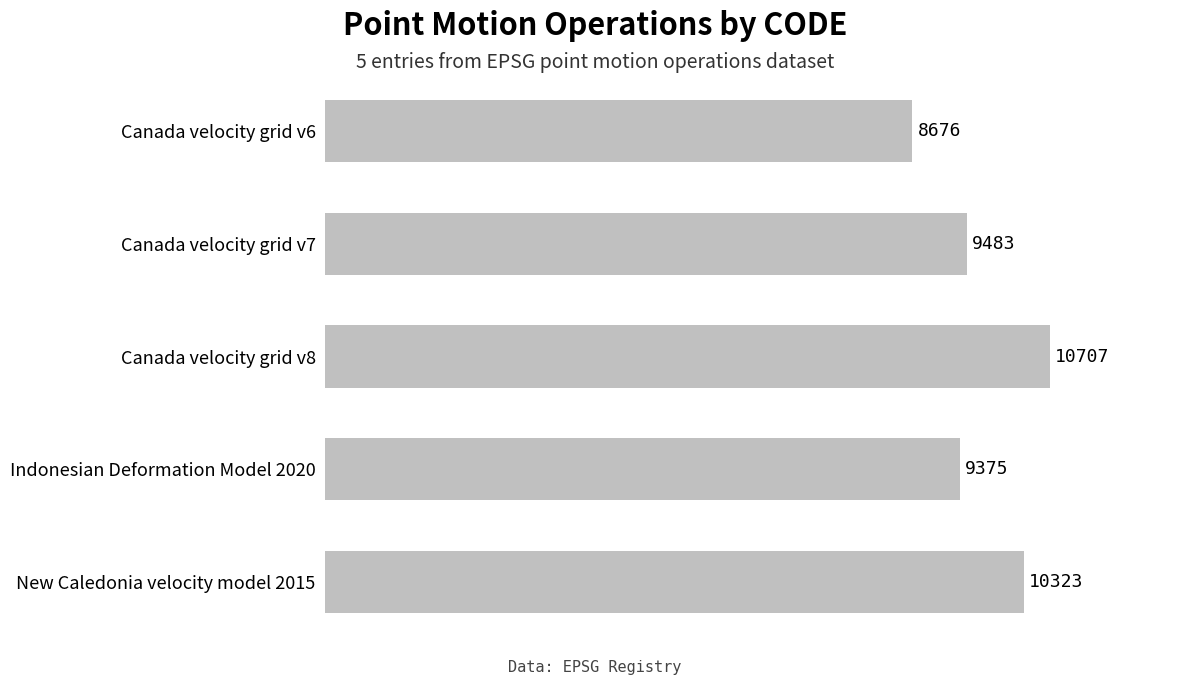

What is the smallest value displayed?

8676